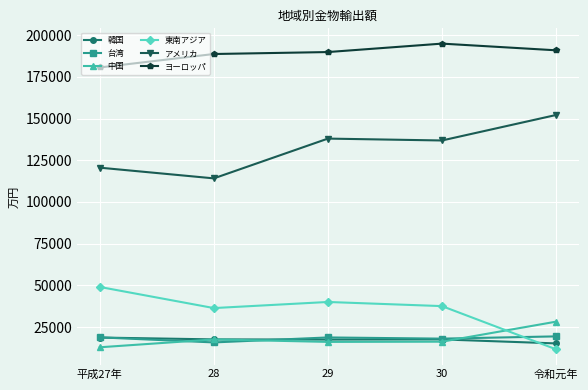

The value of 中国 at 30 is 16194. True or false?

True